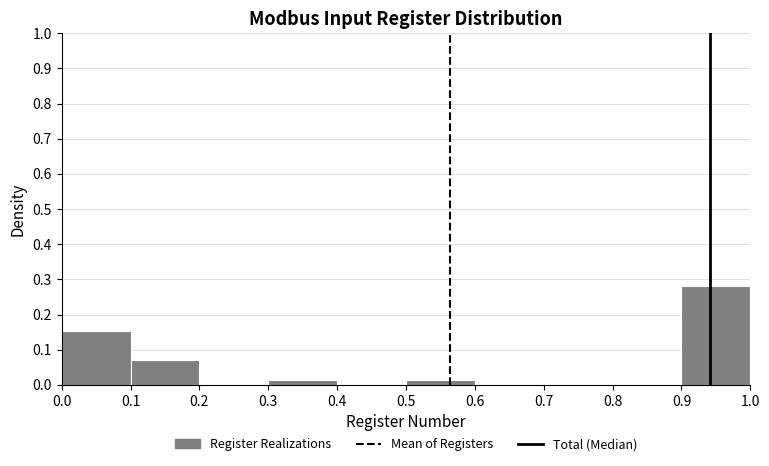

Reading left to right, transcribe this chart: for each bar, give the range it covers on the x-axis and its height. The values are not printed on the chart, so give them approximately, as read against the axis.

0.0 to 0.1: 0.15
0.1 to 0.2: 0.07
0.2 to 0.3: 0
0.3 to 0.4: 0.01
0.4 to 0.5: 0
0.5 to 0.6: 0.01
0.6 to 0.7: 0
0.7 to 0.8: 0
0.8 to 0.9: 0
0.9 to 1.0: 0.28